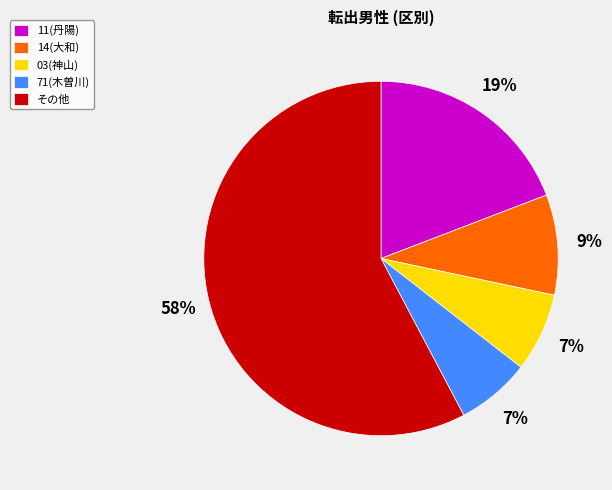

Which has a higher value, 14(大和) or 71(木曽川)?

14(大和)